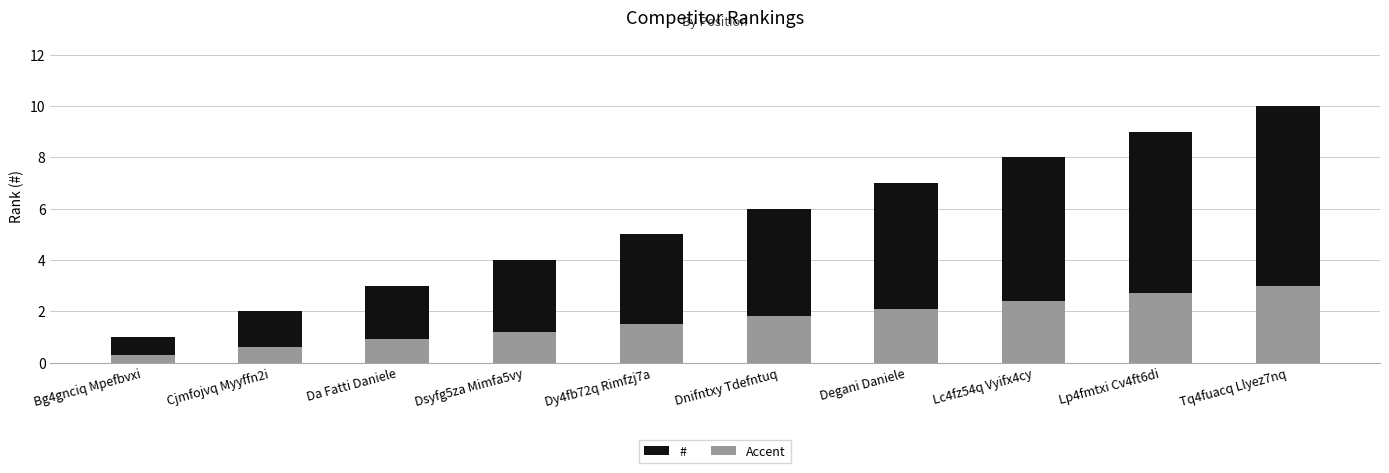

Which has a higher value, Dy4fb72q Rimfzj7a or Dnifntxy Tdefntuq?

Dnifntxy Tdefntuq